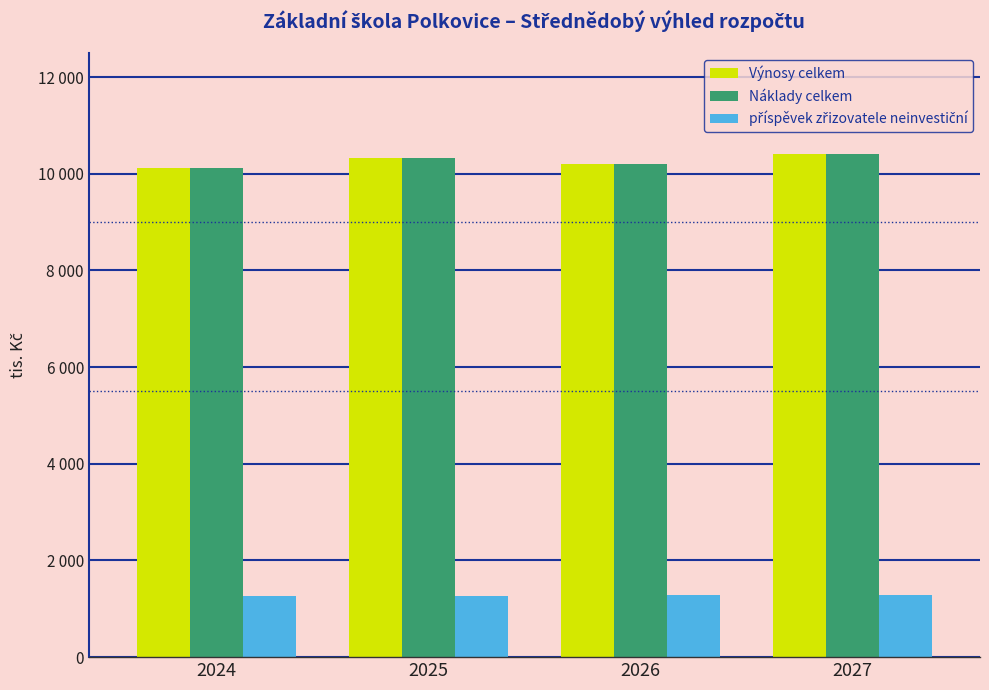

Count the Náklady celkem values in the range 10194 to 10414.

3